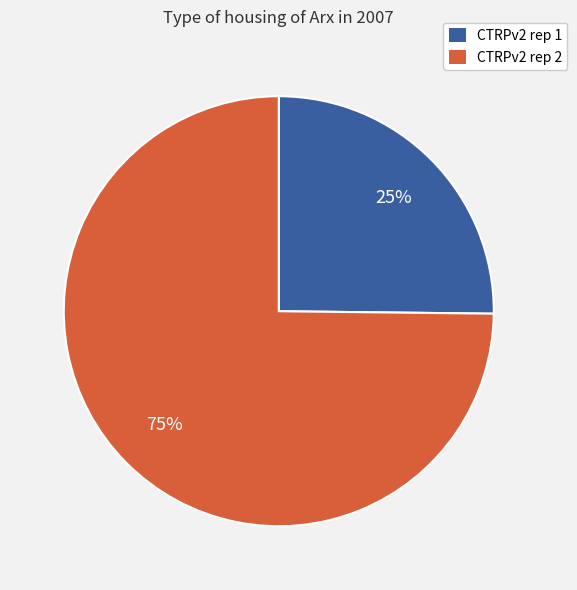

How many slices are in this pie chart?

2